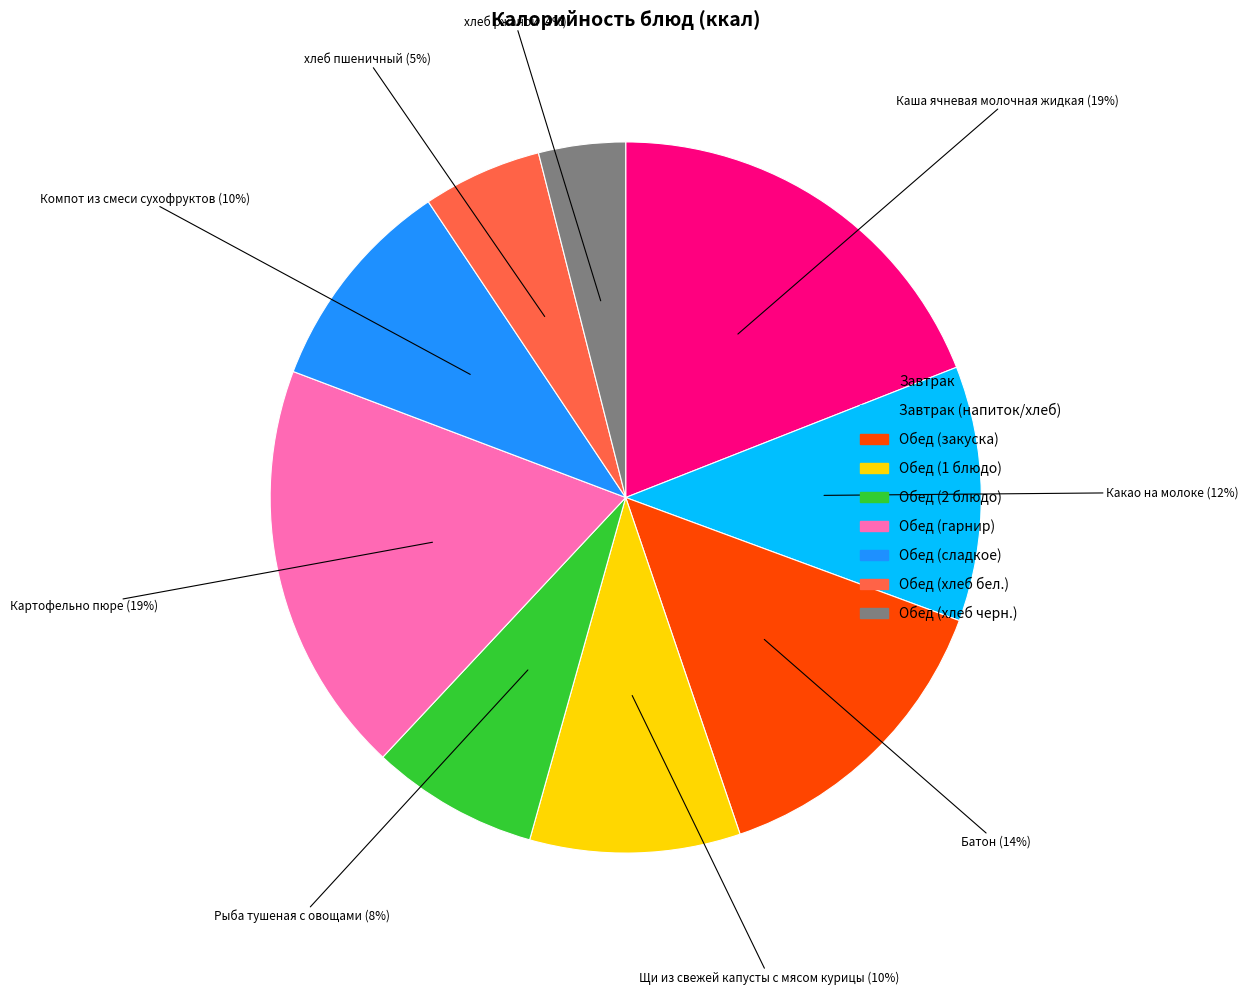

To the nearest percent, what is the average slice percentage?

11%